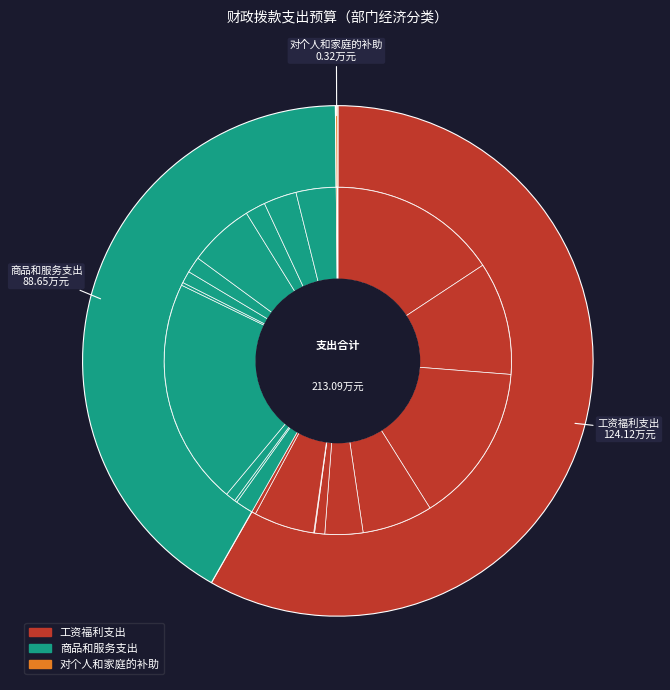

Rank the categories by value from lowest to highest.

对个人和家庭的补助, 商品和服务支出, 工资福利支出